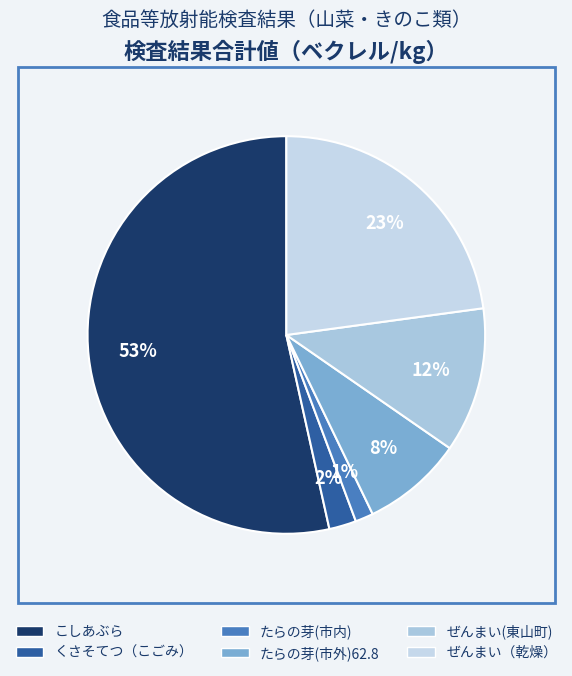

Do こしあぶら and たらの芽(市内) together represent more than half of the pie?

Yes